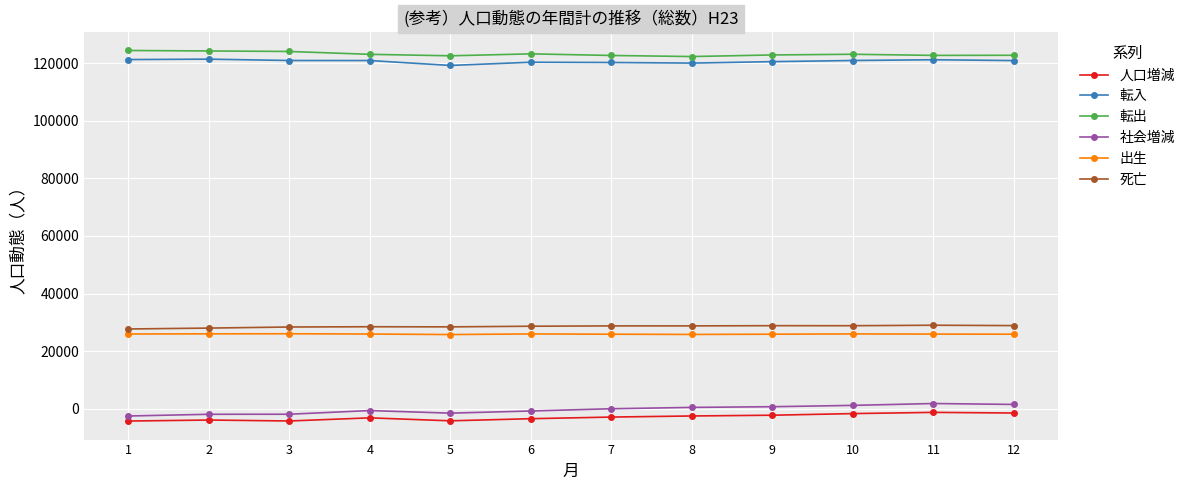

What is the greatest value displayed?

124404